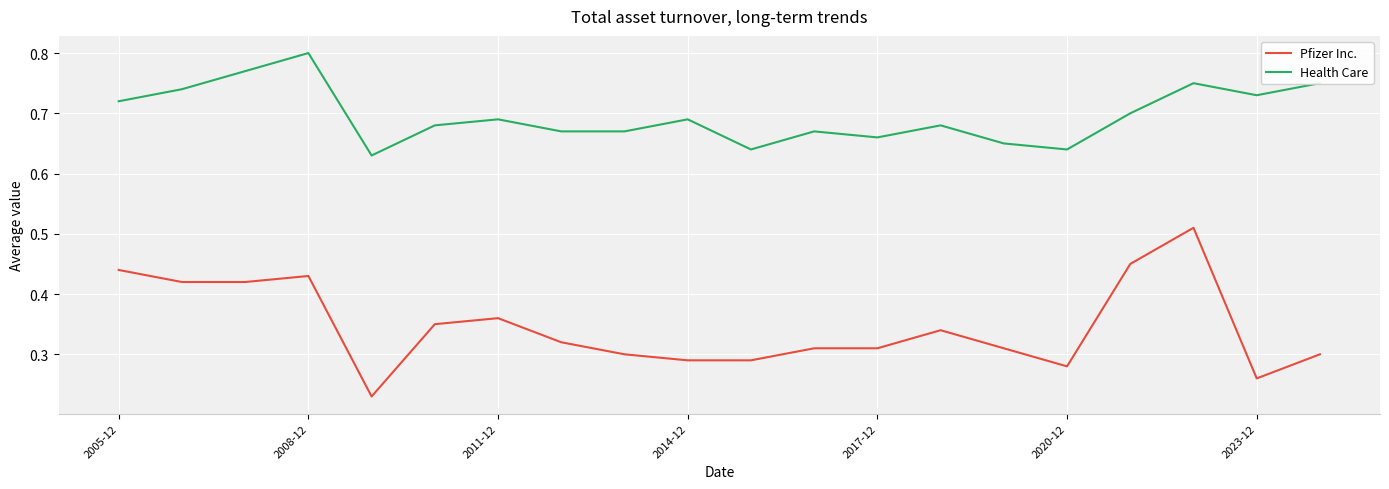

In Health Care, how many points are higher than both neighbors (excluding endpoints)?

6